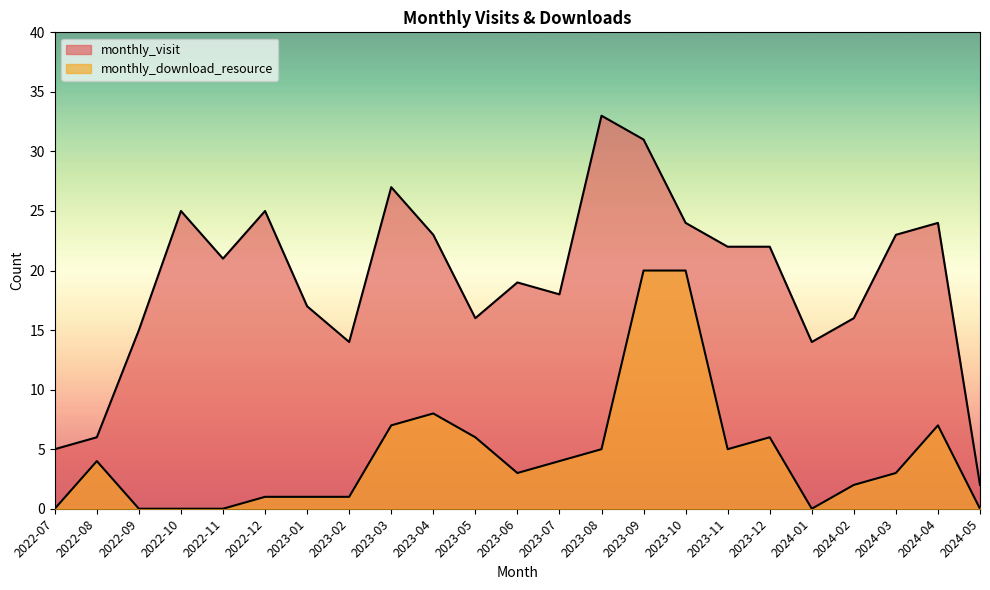

True or false: monthly_download_resource and monthly_visit cross at least once.

False